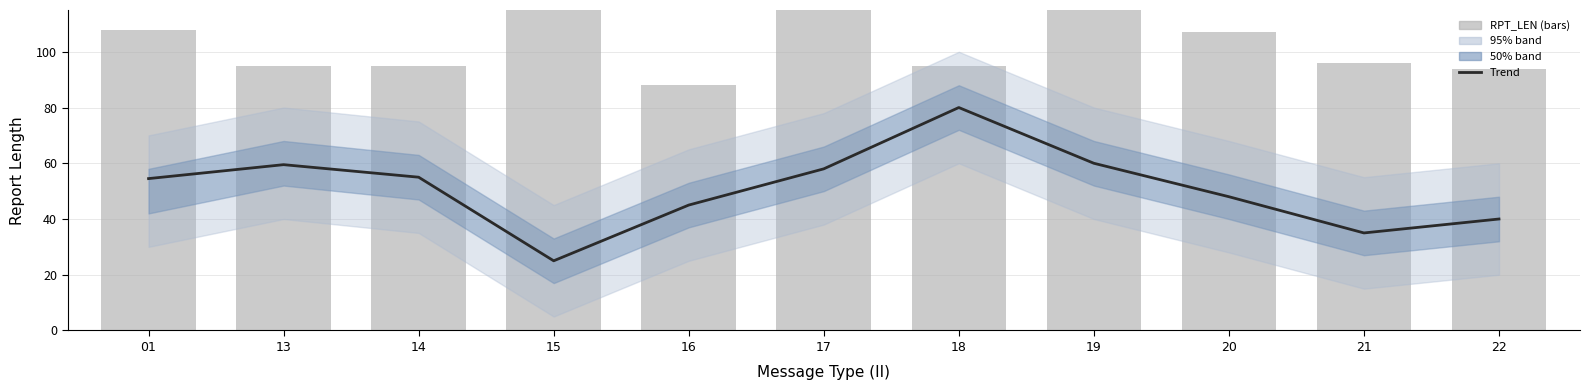

At 21, list the series in order from largest to smallest.

RPT_LEN, Trend